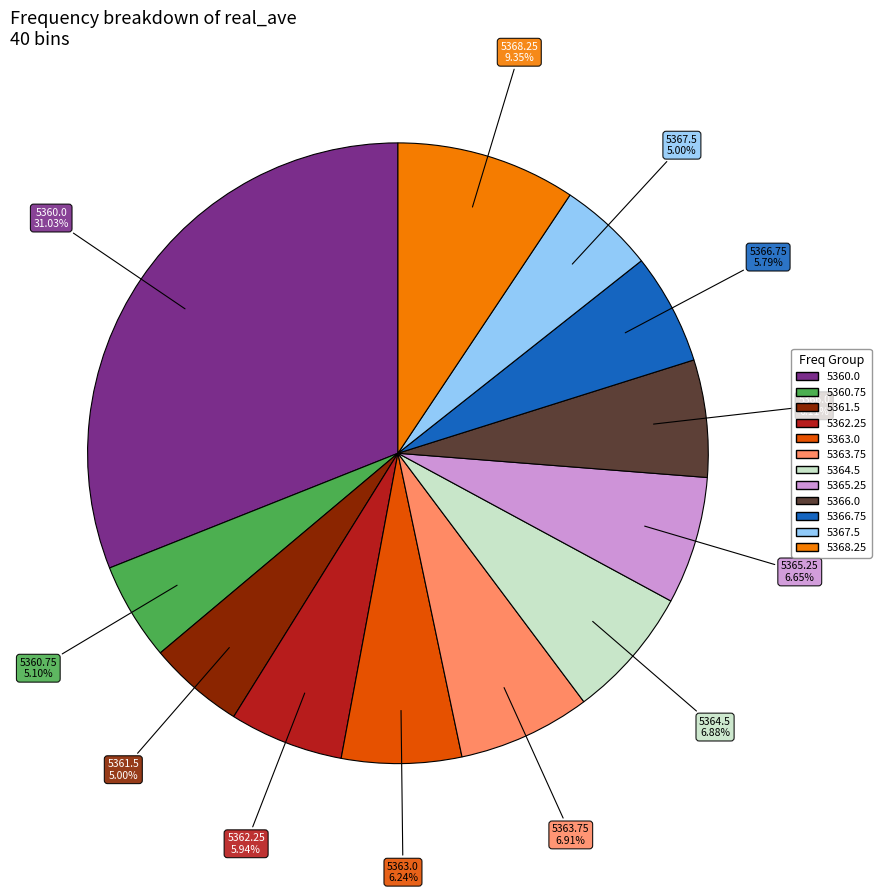

Combined, do 5362.25 and 5363.75 account for over 50%?

No